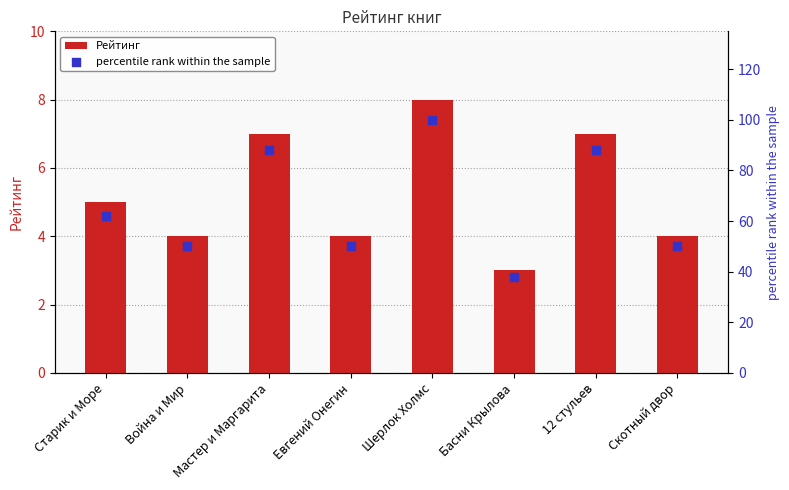

Which series has the largest total across all categories?

percentile rank within the sample